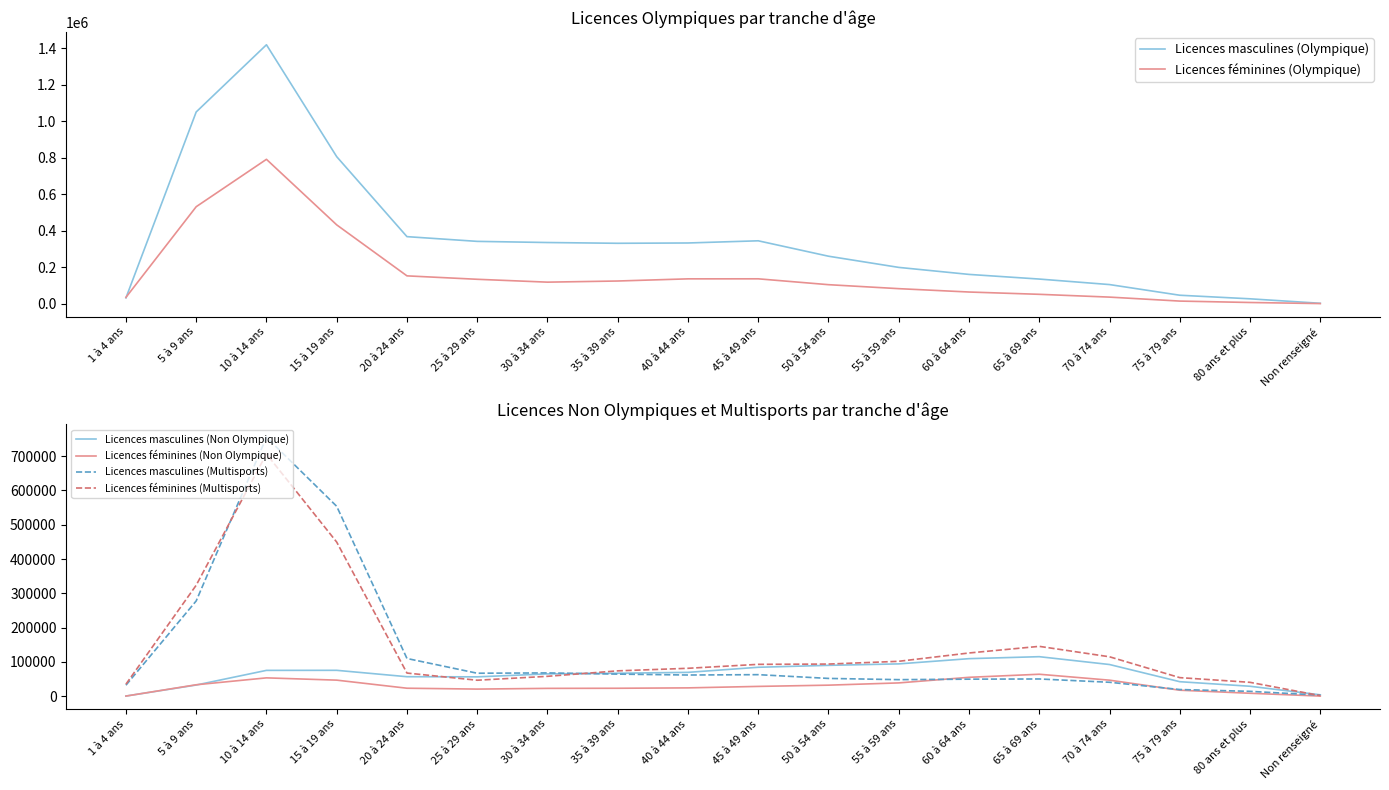

Which series has the widest spread of values?

Licences masculines (Olympique)